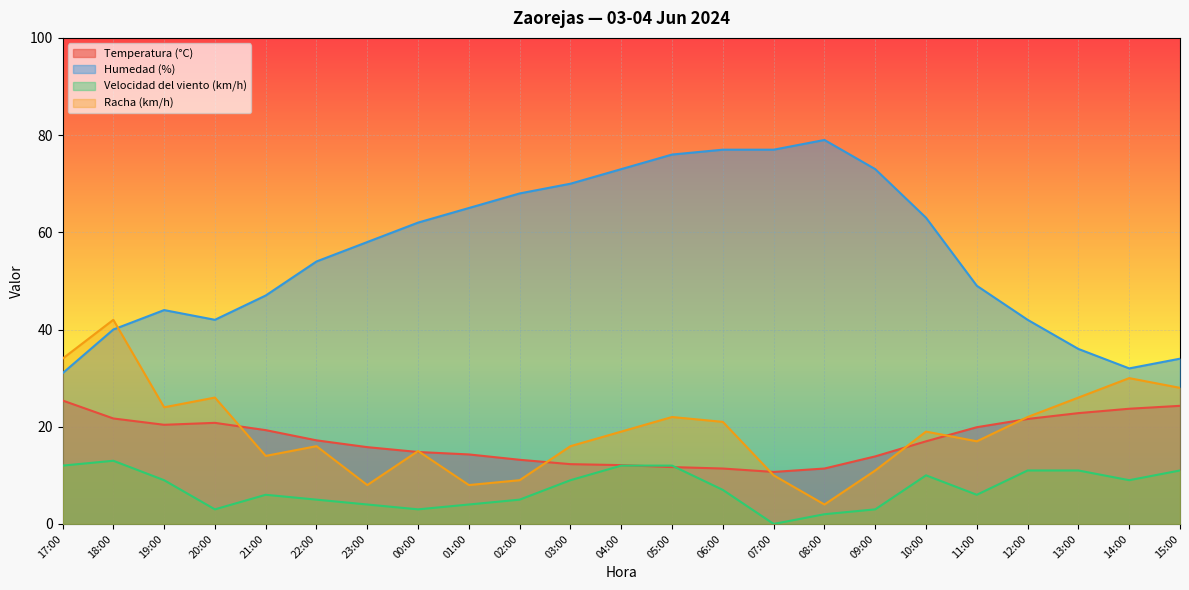

Reading left to right, list all the values displayed in this chart.

Temperatura (°C): 25.4	21.7	20.4	20.8	19.3	17.2	15.8	14.8	14.3	13.2	12.3	12.1	11.7	11.4	10.7	11.4	13.9	17.0	19.9	21.6	22.8	23.7	24.3
Humedad (%): 31.0	40.0	44.0	42.0	47.0	54.0	58.0	62.0	65.0	68.0	70.0	73.0	76.0	77.0	77.0	79.0	73.0	63.0	49.0	42.0	36.0	32.0	34.0
Velocidad del viento (km/h): 12.0	13.0	9.0	3.0	6.0	5.0	4.0	3.0	4.0	5.0	9.0	12.0	12.0	7.0	0.0	2.0	3.0	10.0	6.0	11.0	11.0	9.0	11.0
Racha (km/h): 34.0	42.0	24.0	26.0	14.0	16.0	8.0	15.0	8.0	9.0	16.0	19.0	22.0	21.0	10.0	4.0	11.0	19.0	17.0	22.0	26.0	30.0	28.0